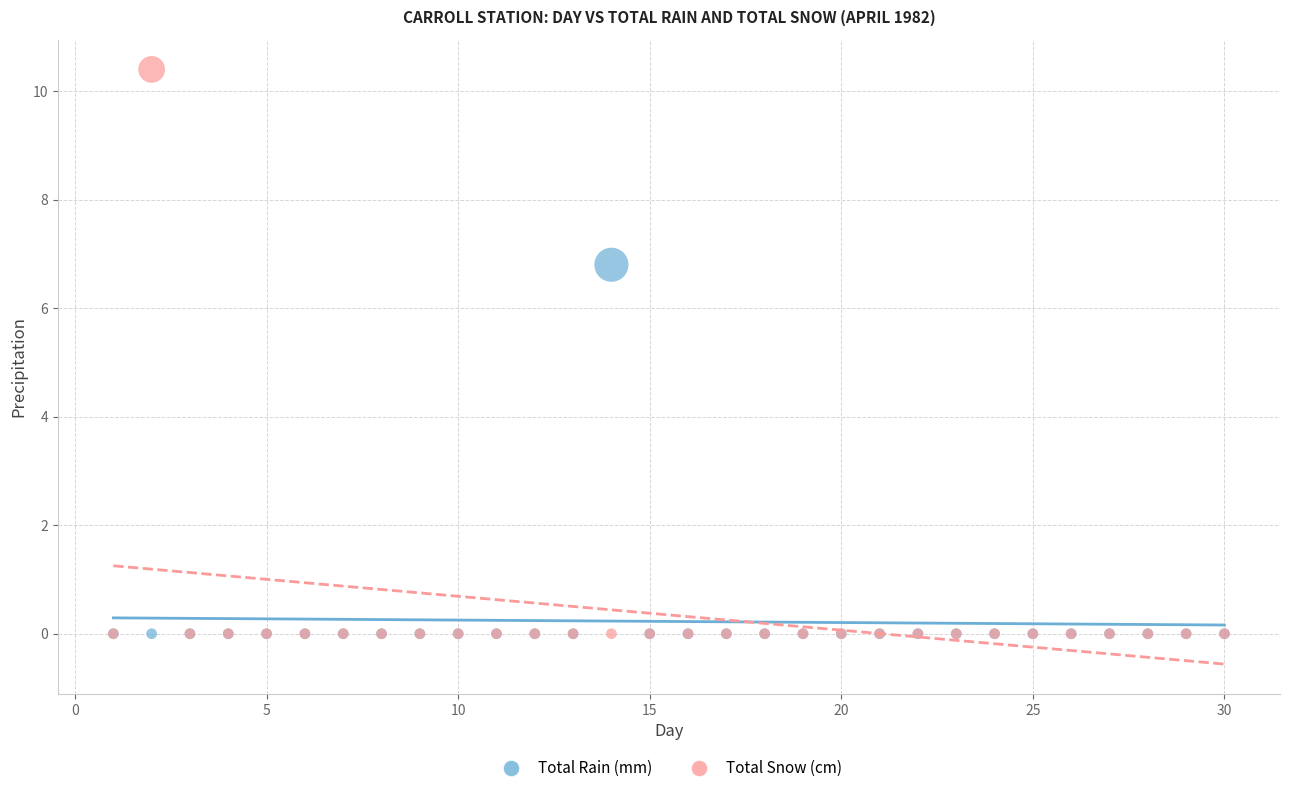

What are all the series names shown in the legend?

Total Rain (mm), Total Snow (cm)